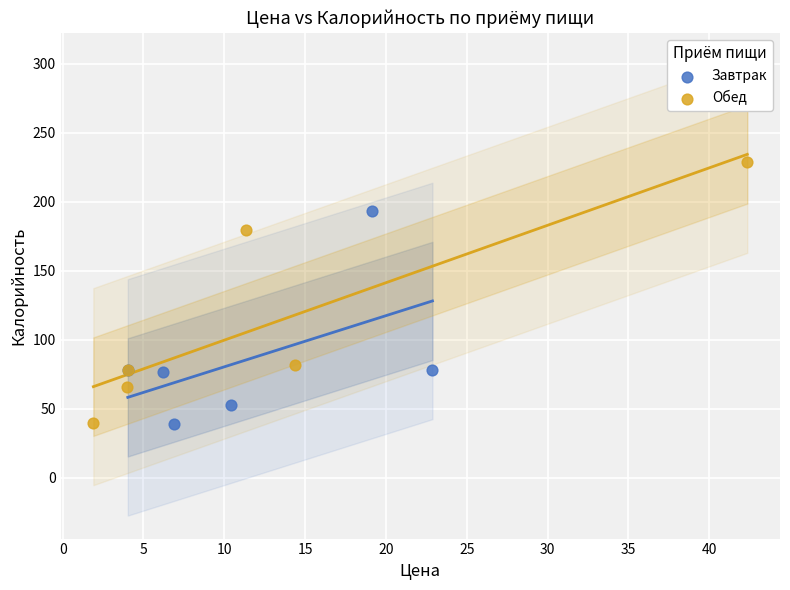

Which series reaches the maximum Y coordinate?

Обед